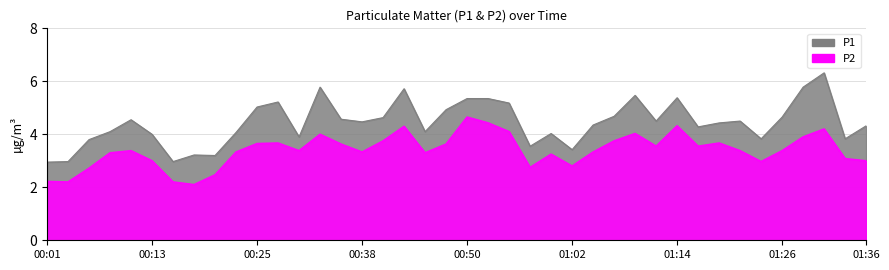

Read the P2 value at 00:08.

3.3